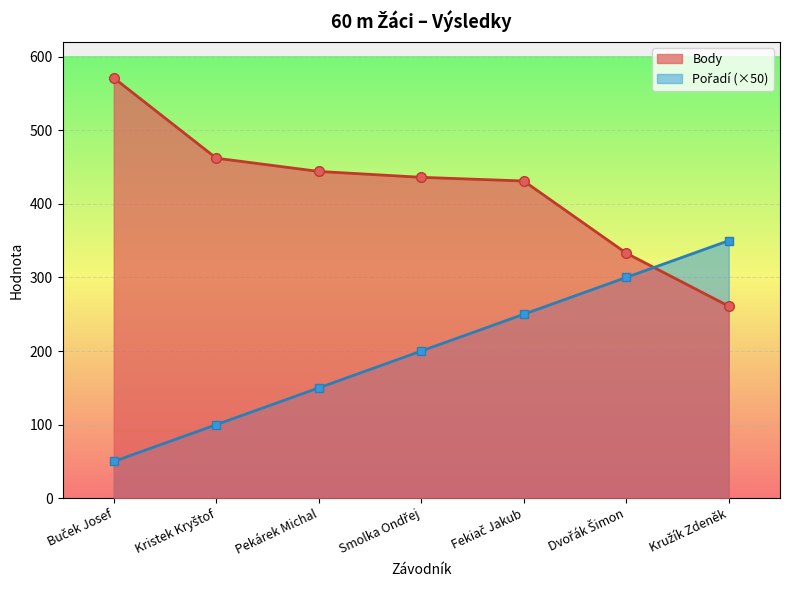

Where does the Pořadí series first go above 200?

Fekiač Jakub